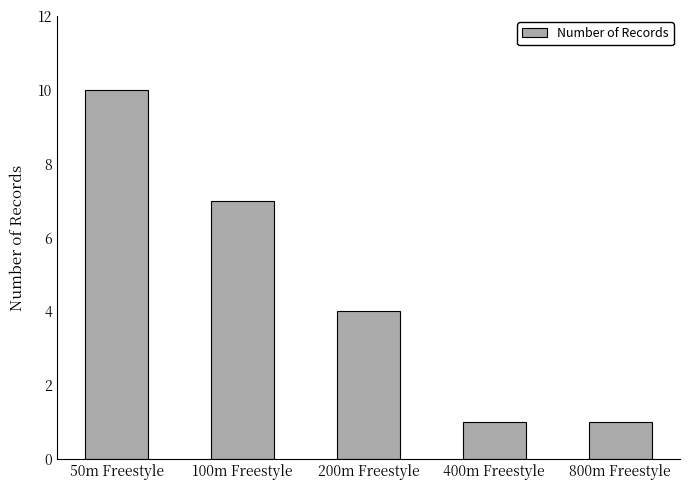

What is the greatest value displayed?

10